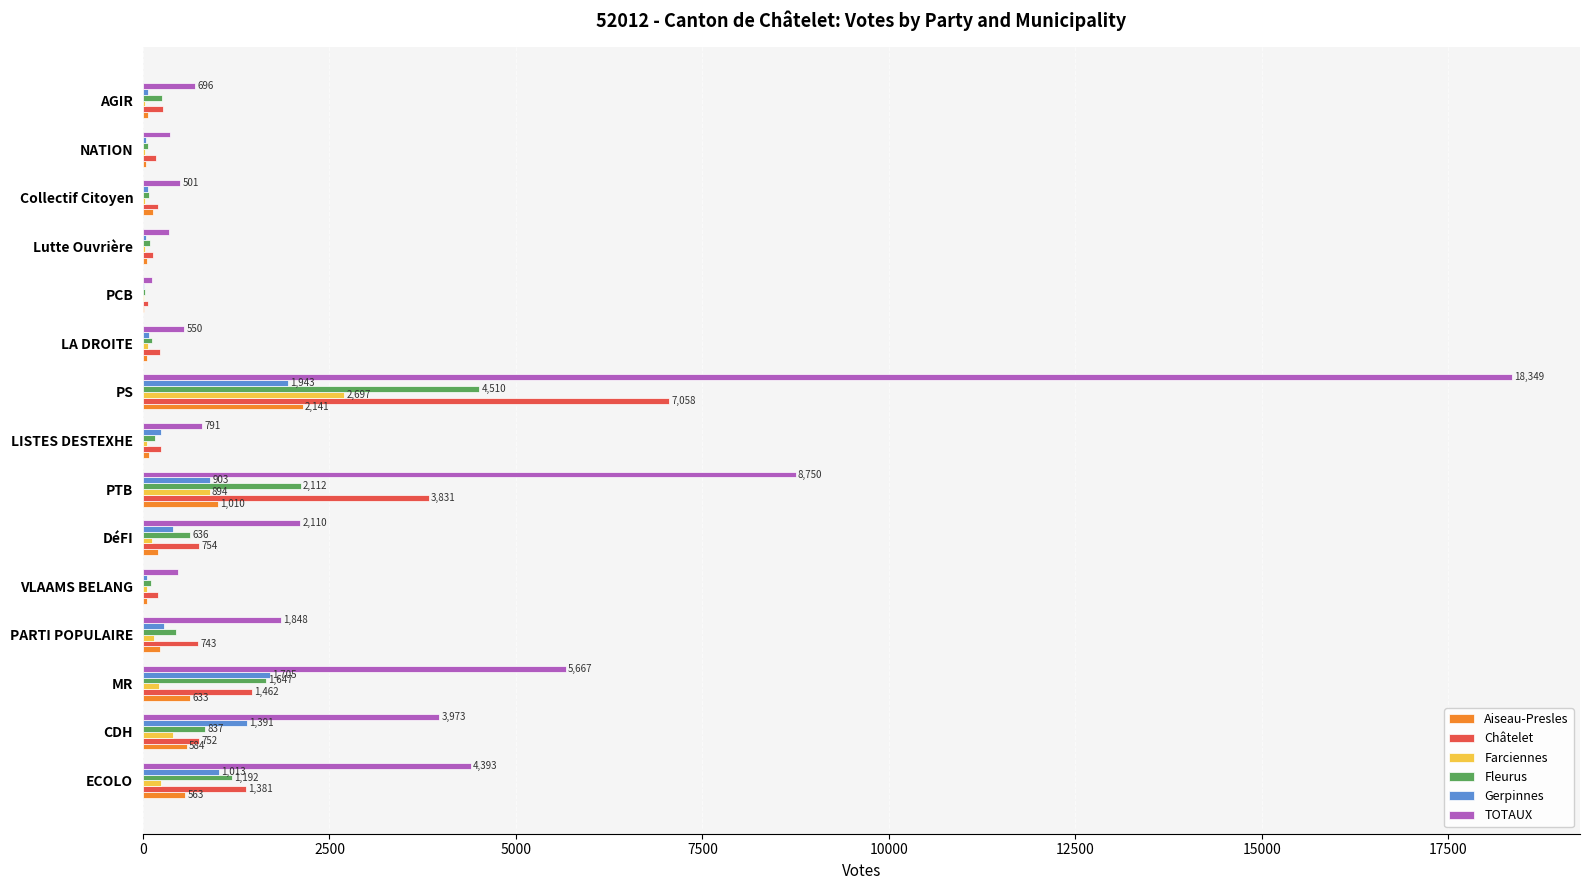

What is the maximum value shown in the chart?

18349